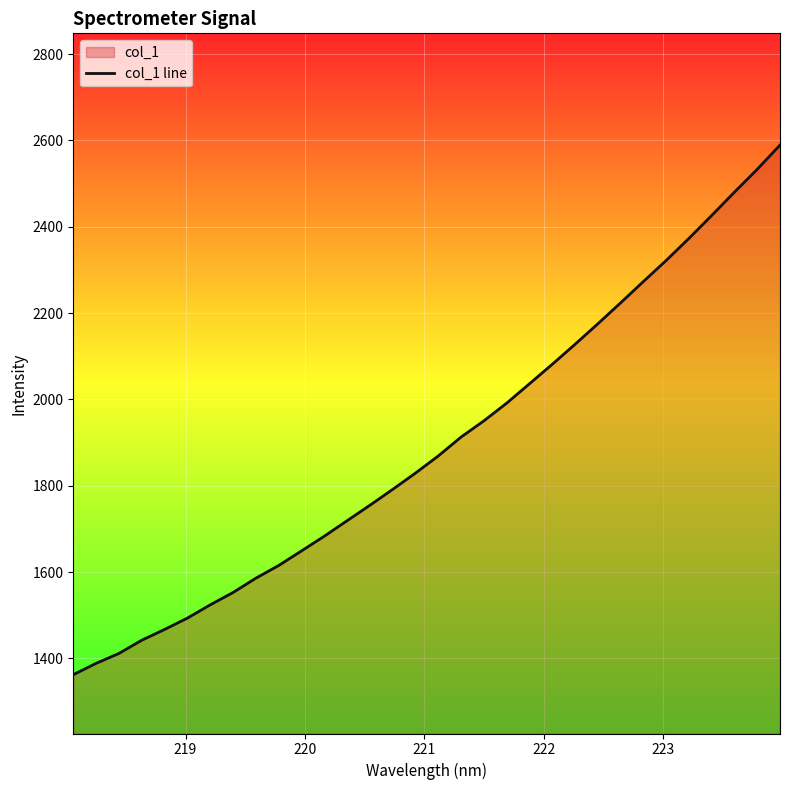

What is the maximum value shown in the chart?

2589.1